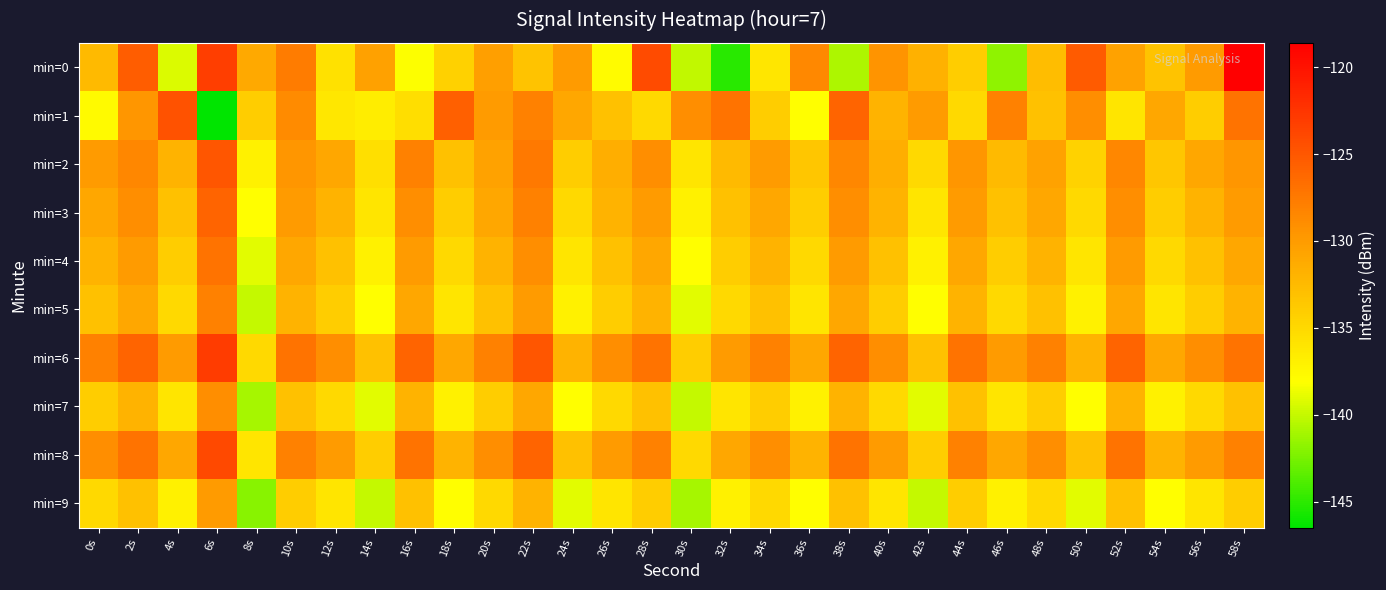

Which series has the largest total across all categories?

min=6